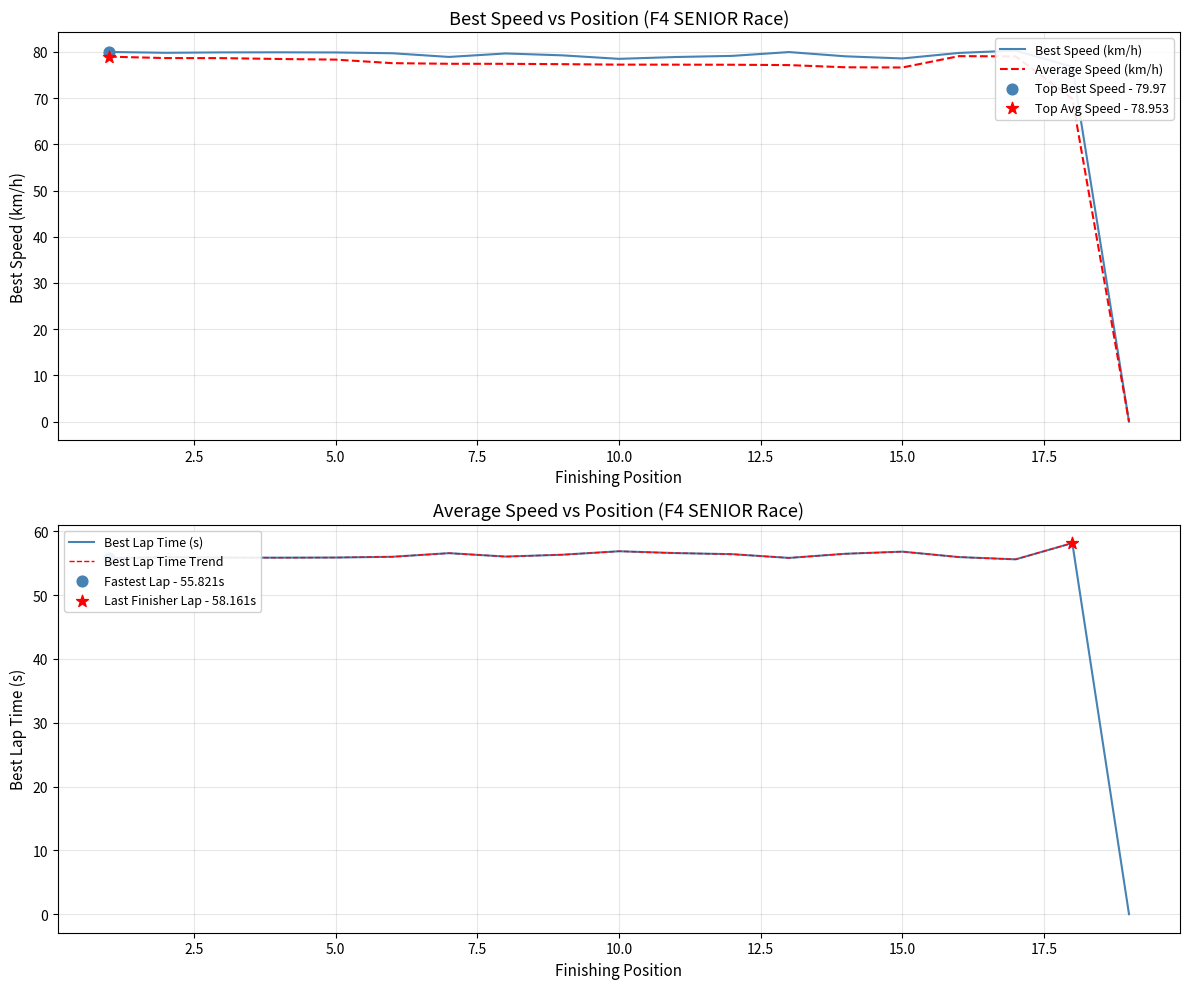

Which series has the widest spread of Y values?

Best Speed